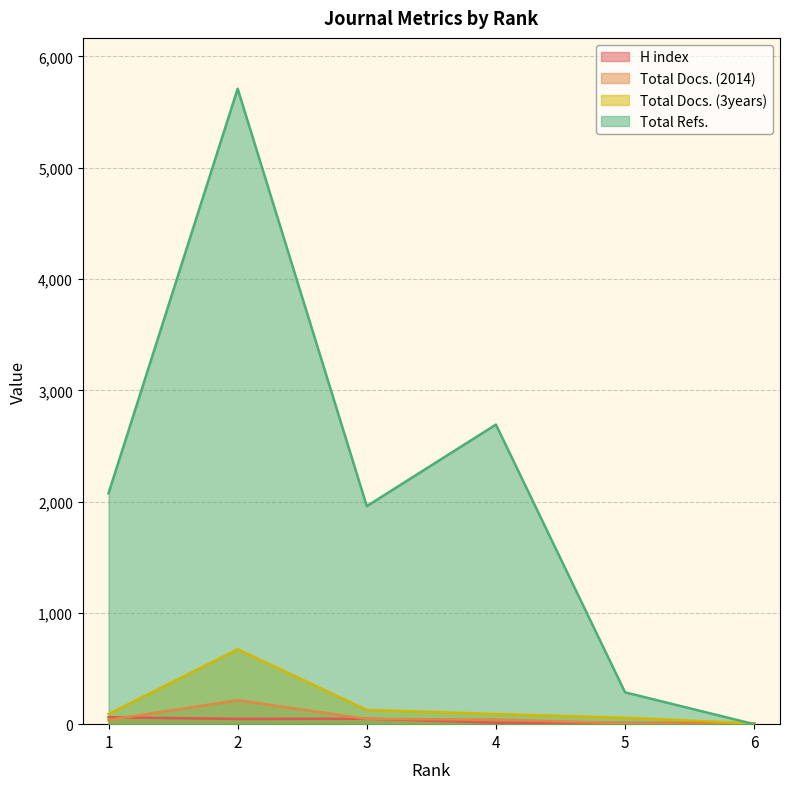

The value of H index at 1 is 62. True or false?

True